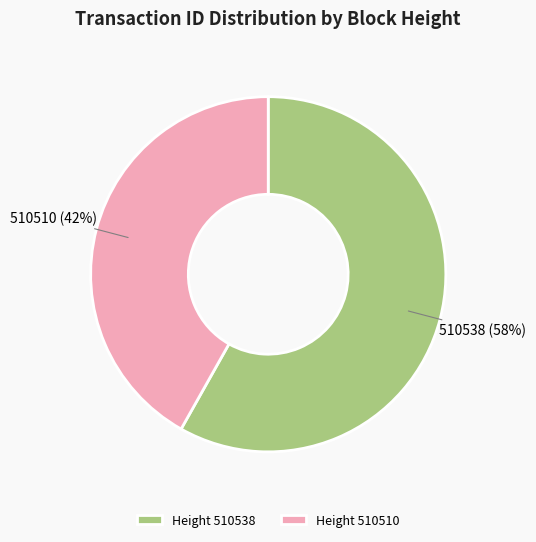

Count the number of slices in the pie.

2